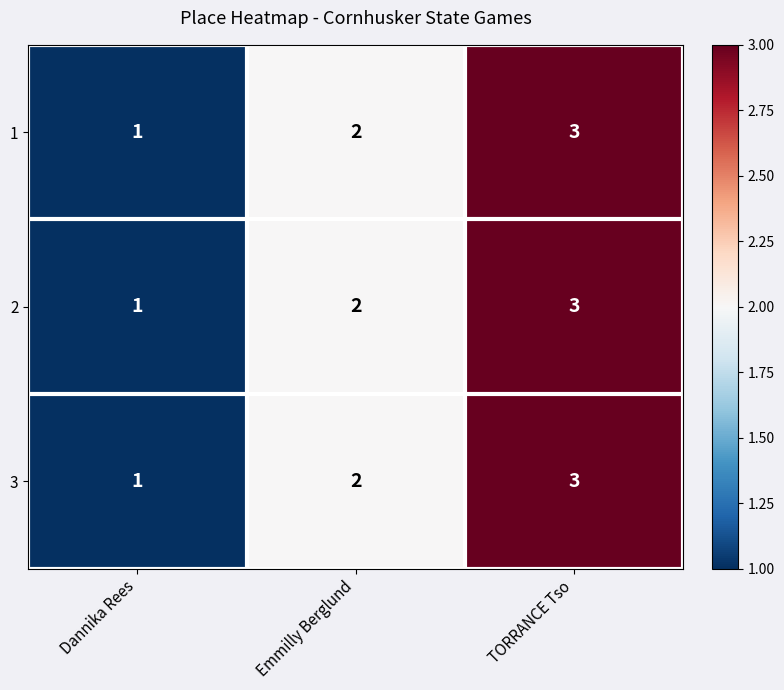

At which category is the sum across all series the highest?

TORRANCE Tso